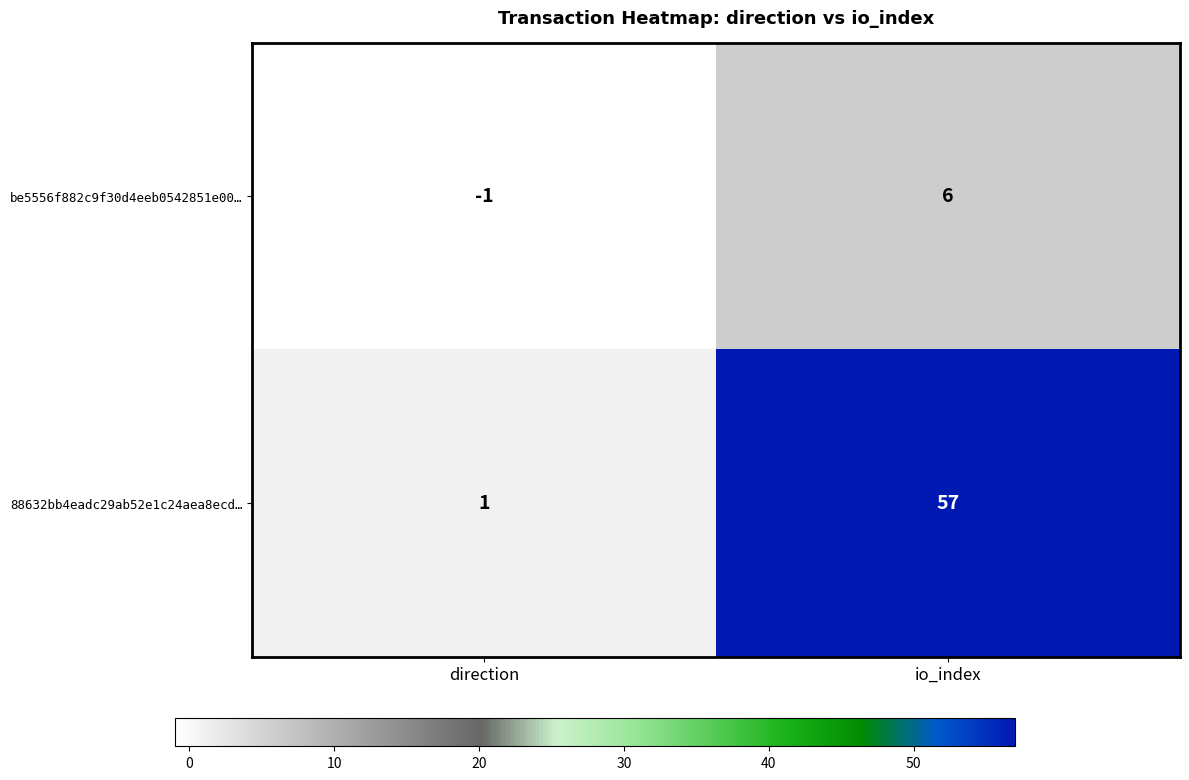

Which series has the widest spread of values?

88632bb4eadc29ab52e1c24aea8ecd…